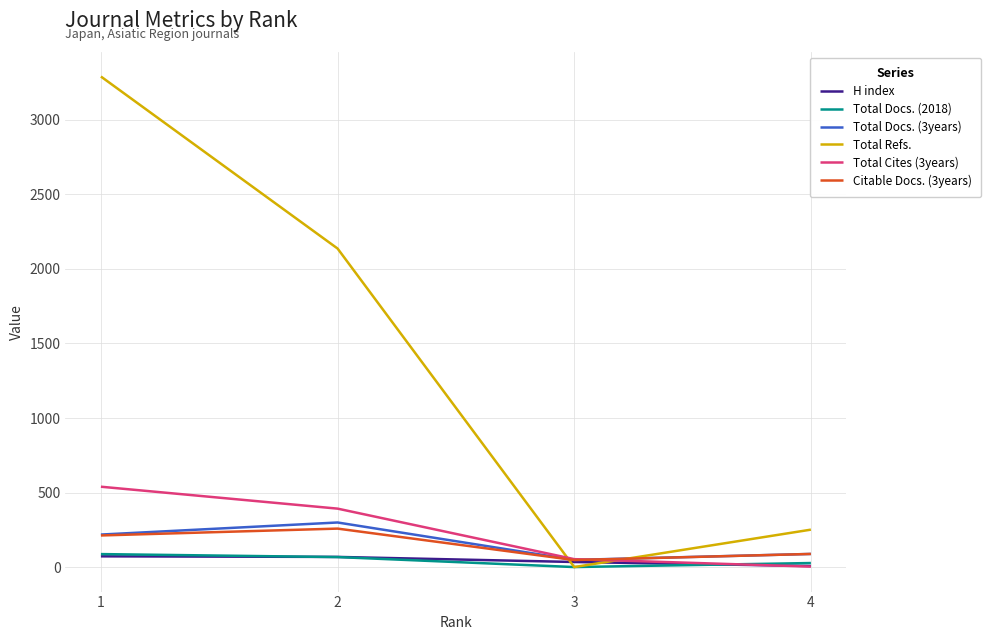

What is the difference between the second highest and second lowest values in the Citable Docs. (3years) series?

124